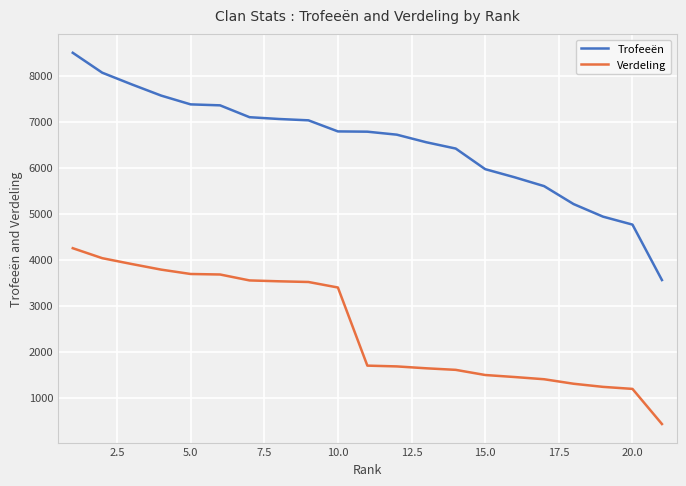

Rank the series by their average value, from highest to lowest.

Trofeeën, Verdeling